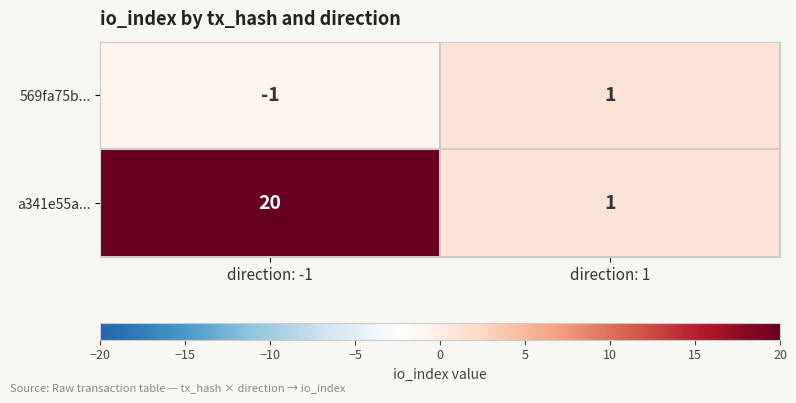

At how many categories does at least one series exceed 0?

2